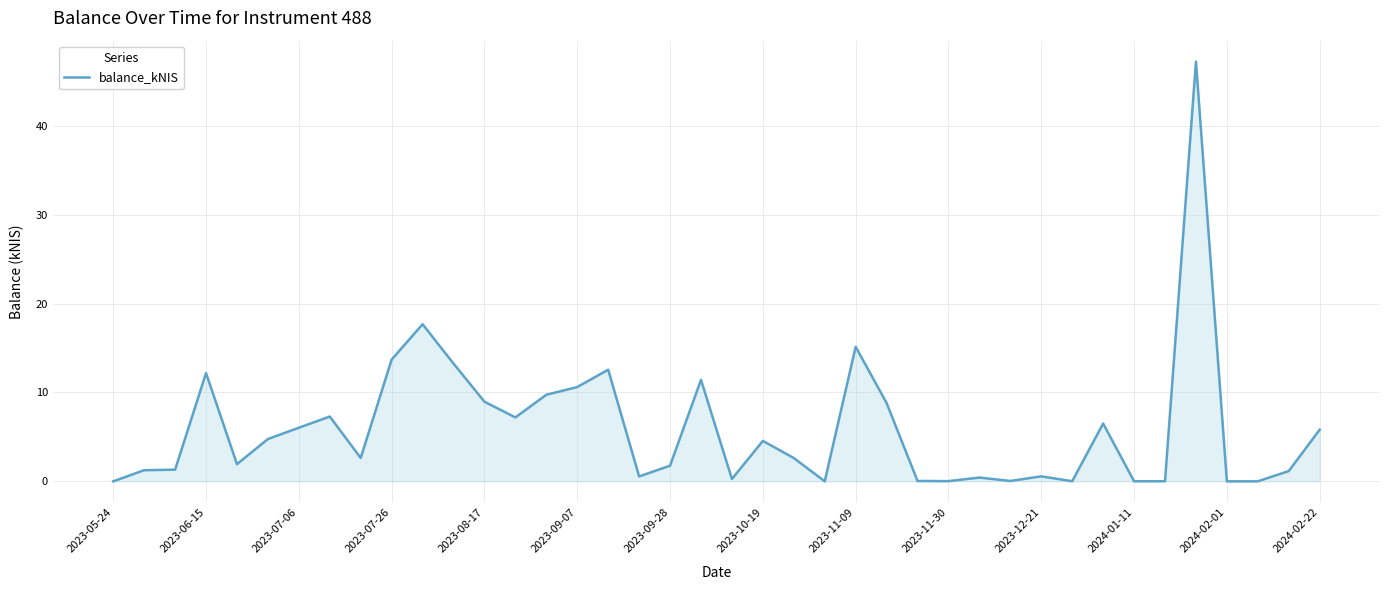

What is the greatest value displayed?

47.2